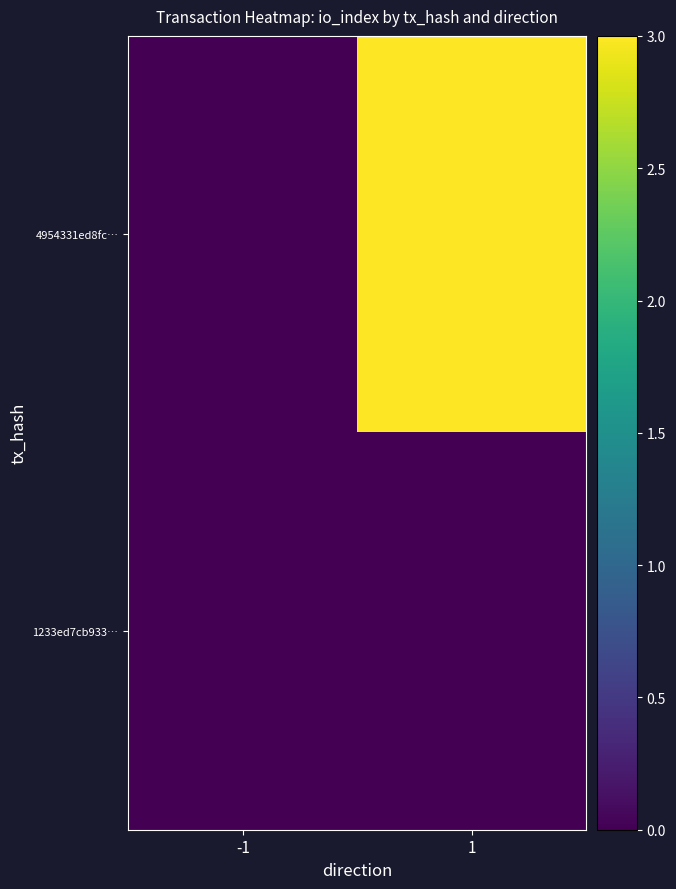

Between -1 and 1, which series saw the biggest shift?

4954331ed8fc…